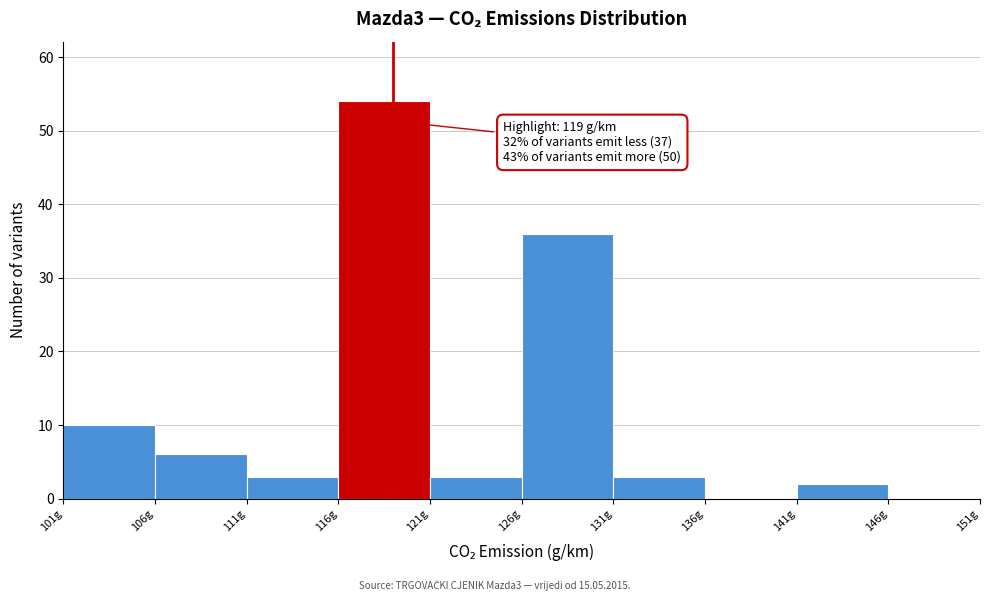

Which range on the x-axis has the tallest bar?

116 to 121